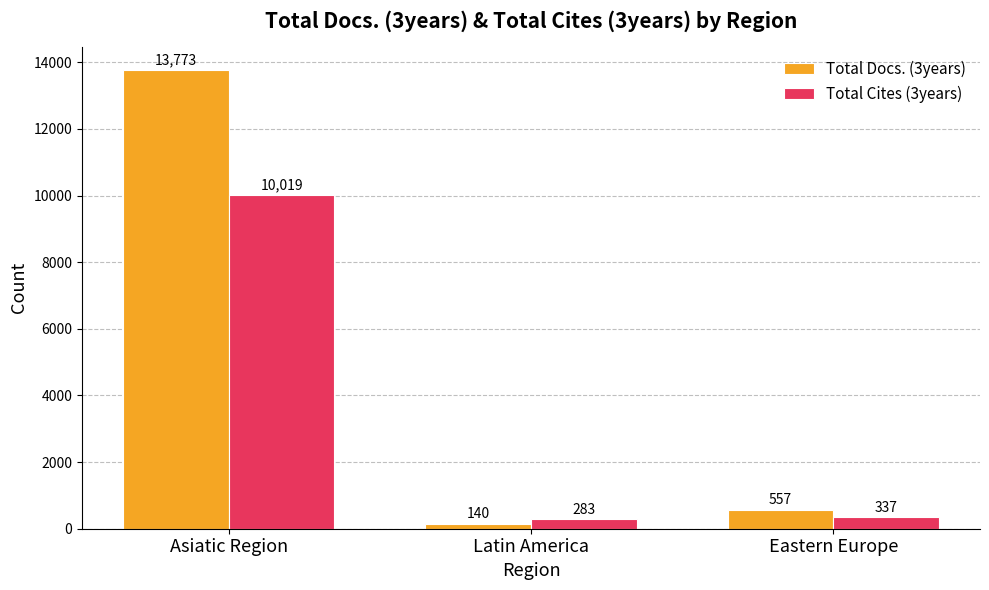

List the series in order of their peak value, lowest first.

Total Cites (3years), Total Docs. (3years)